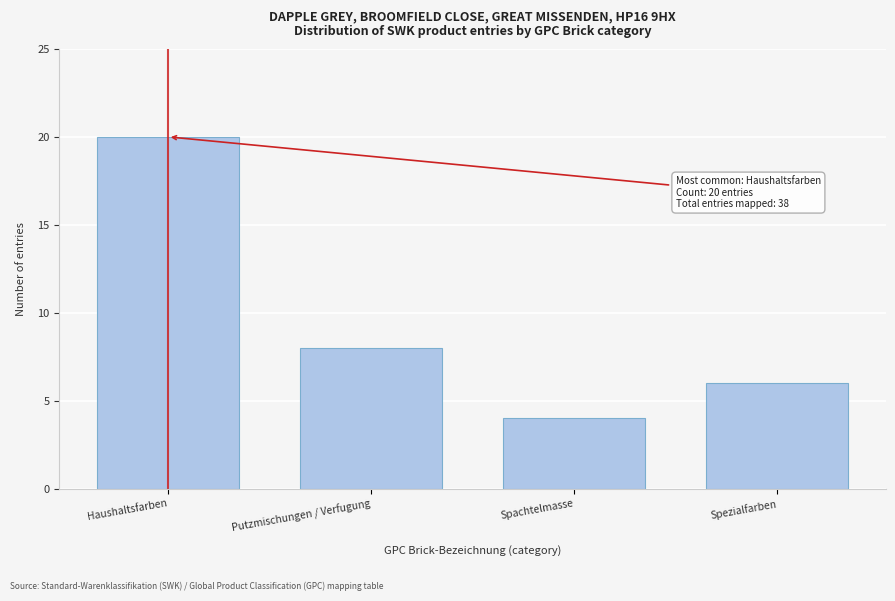

Reading left to right, extract all data points from this chart.

Haushaltsfarben=20	Putzmischungen / Verfugung=8	Spachtelmasse=4	Spezialfarben=6